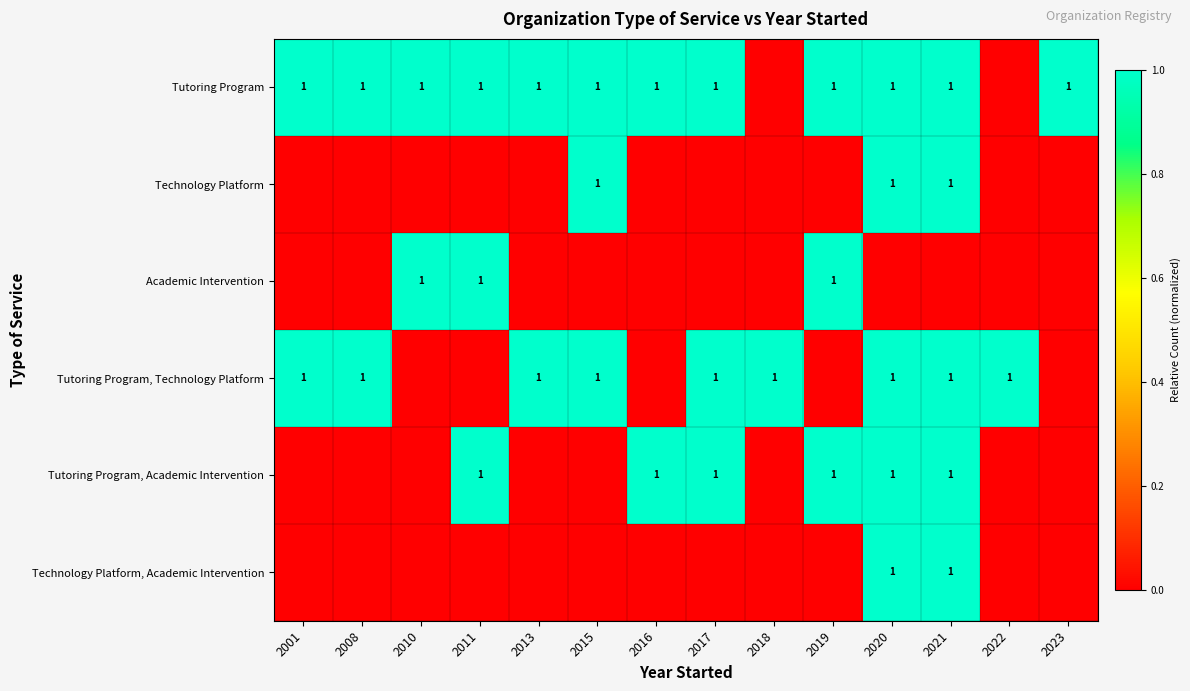

The Tutoring Program, Technology Platform series shows 1 at 2021. True or false?

True